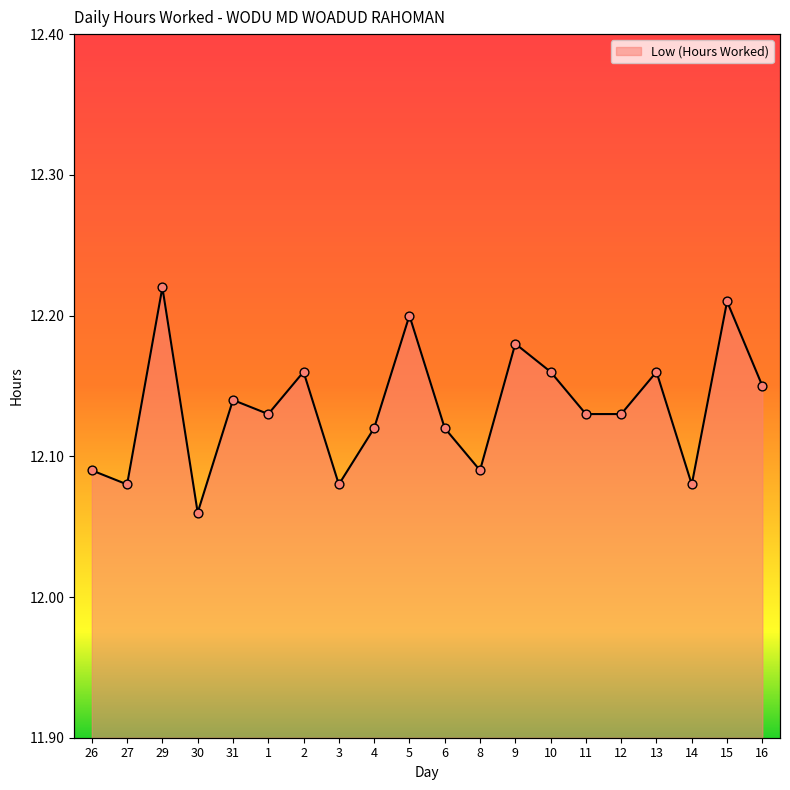

Between 26 and 16, which is larger?

16